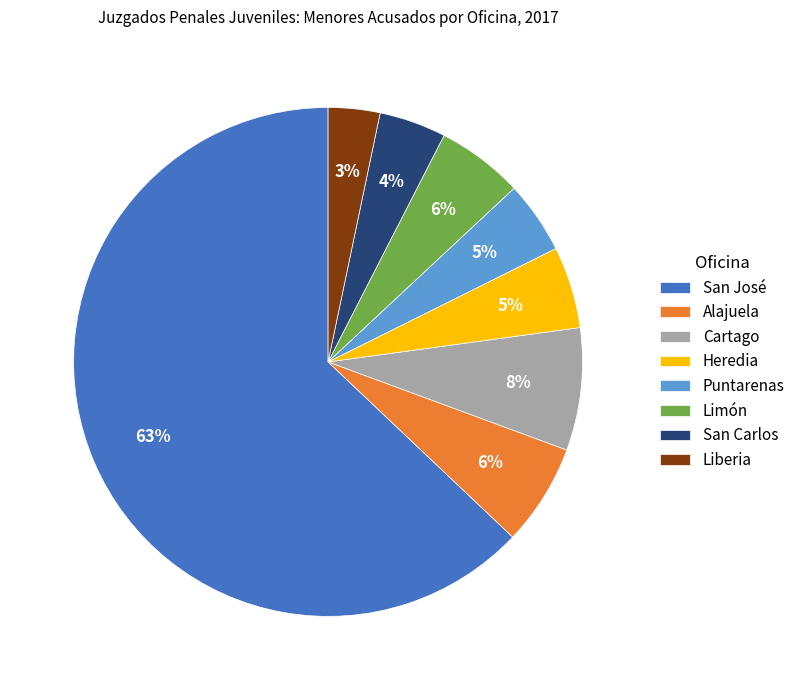

To the nearest percent, what portion does San Carlos represent?

4%